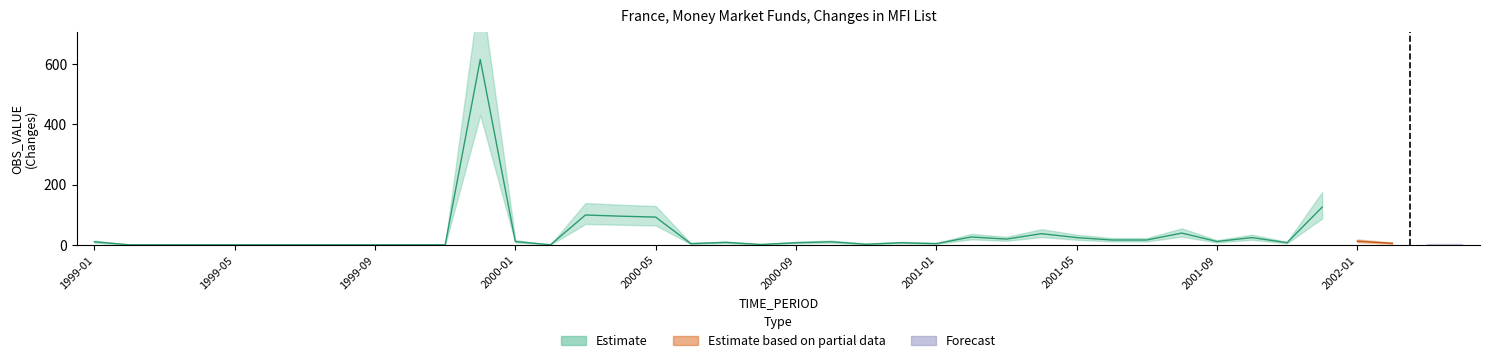

Between 2000-10 and 2001-08, which series saw the biggest shift?

Estimate